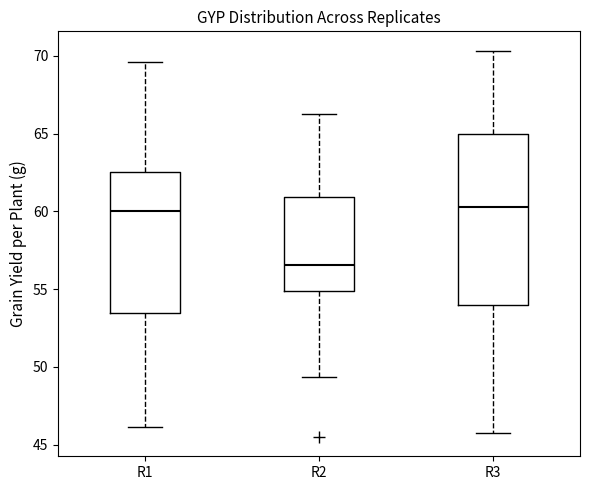

Which box is the tallest, from its lower edge to its upper edge?

R3